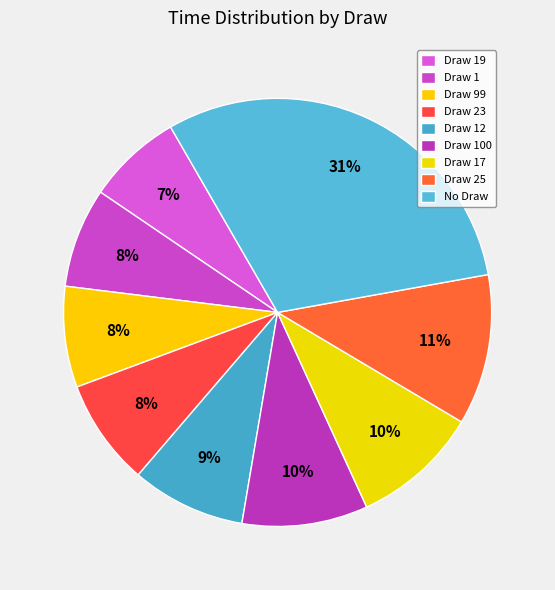

Count the number of slices in the pie.

9